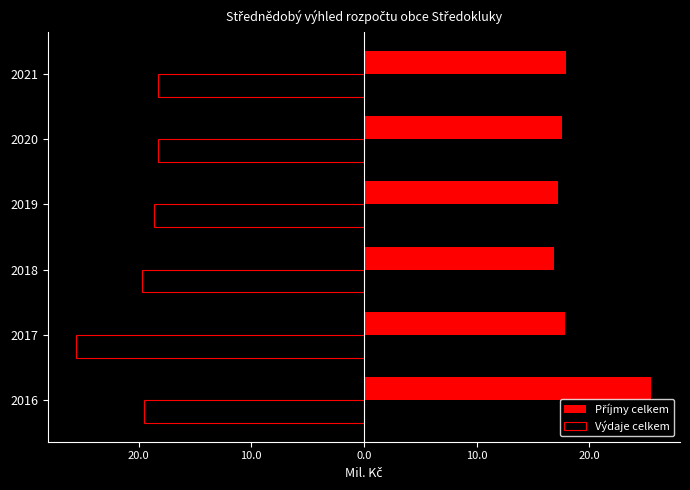

What is the minimum value for Výdaje celkem?

-25.5